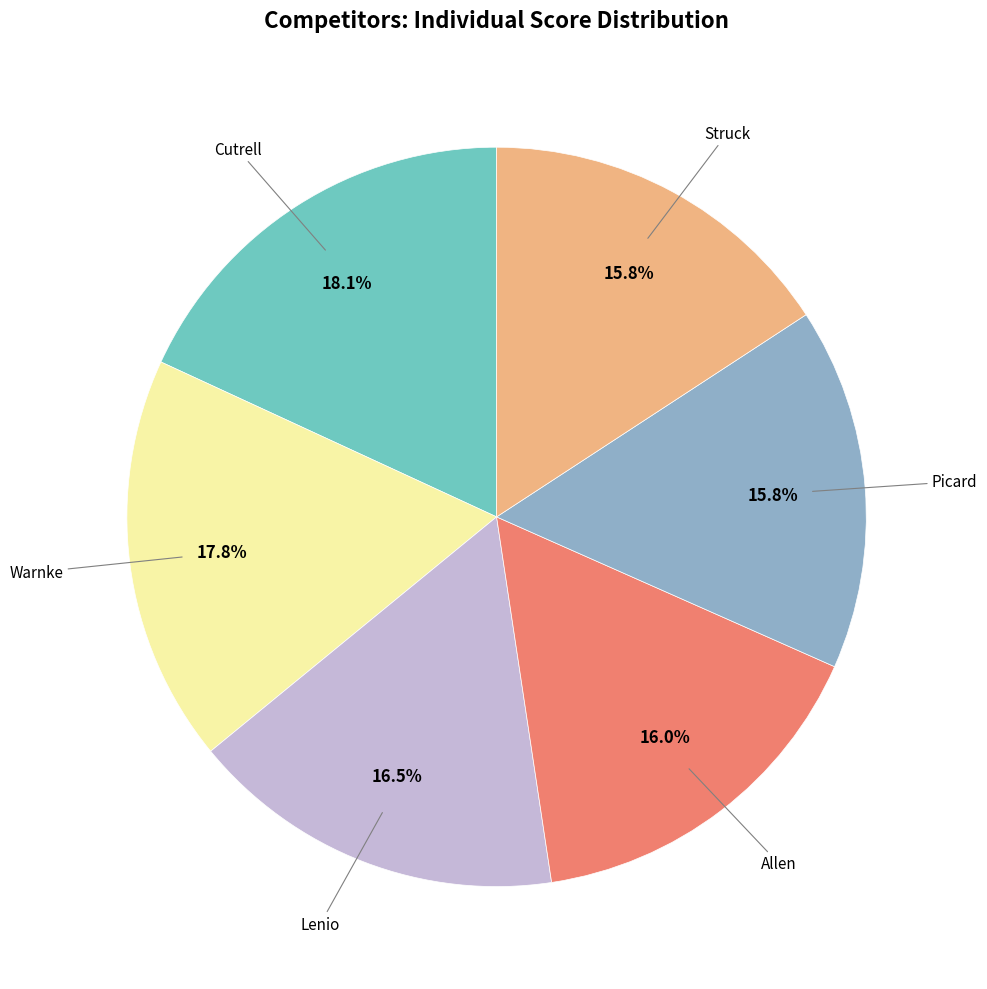

Is there a majority slice in this chart?

No